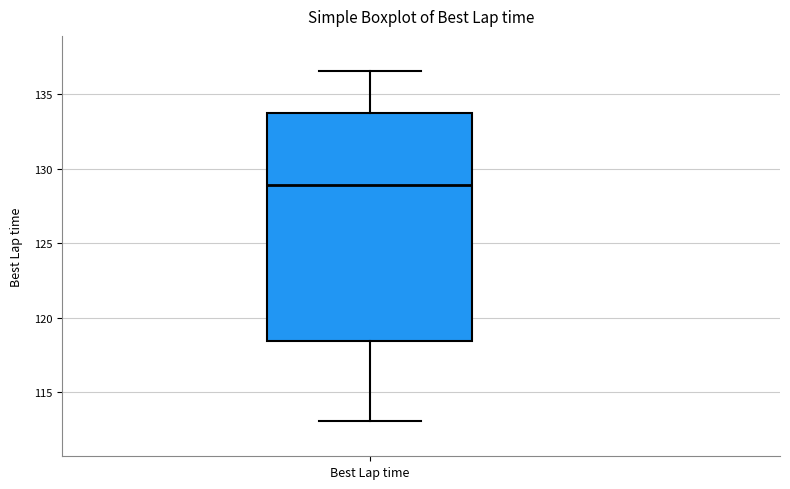

Read this box plot against the y-axis: the position of the median line, the range covered by the box, and the ends of both whiskers. The values are not printed on the chart, so give them approximately, as read against the axis.

median 129.0, box 118.5 to 134.0, whiskers 113.0 to 136.5